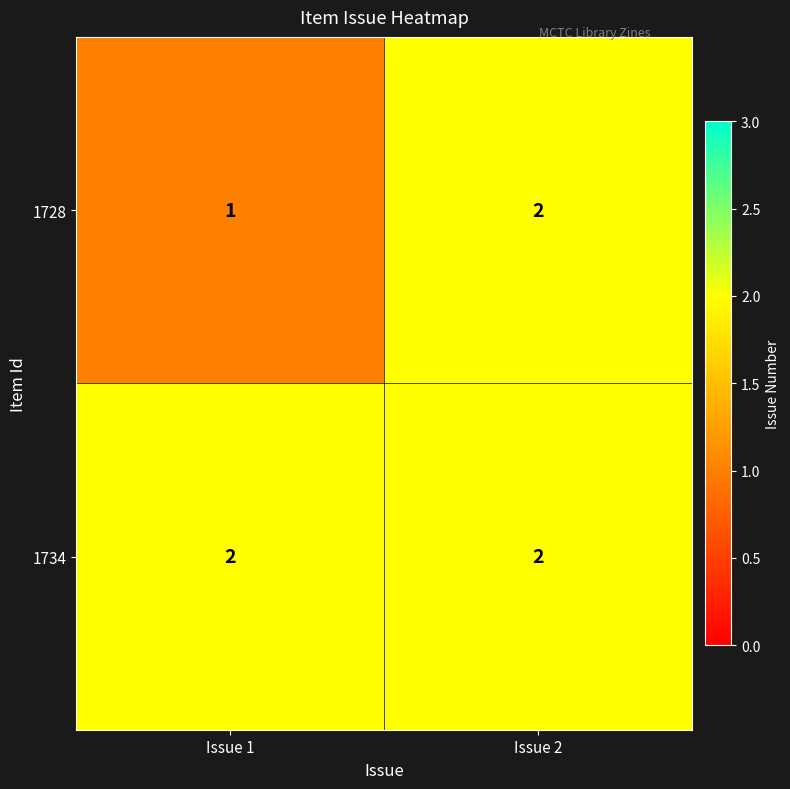

List the series in order of their overall mean, highest first.

1734, 1728